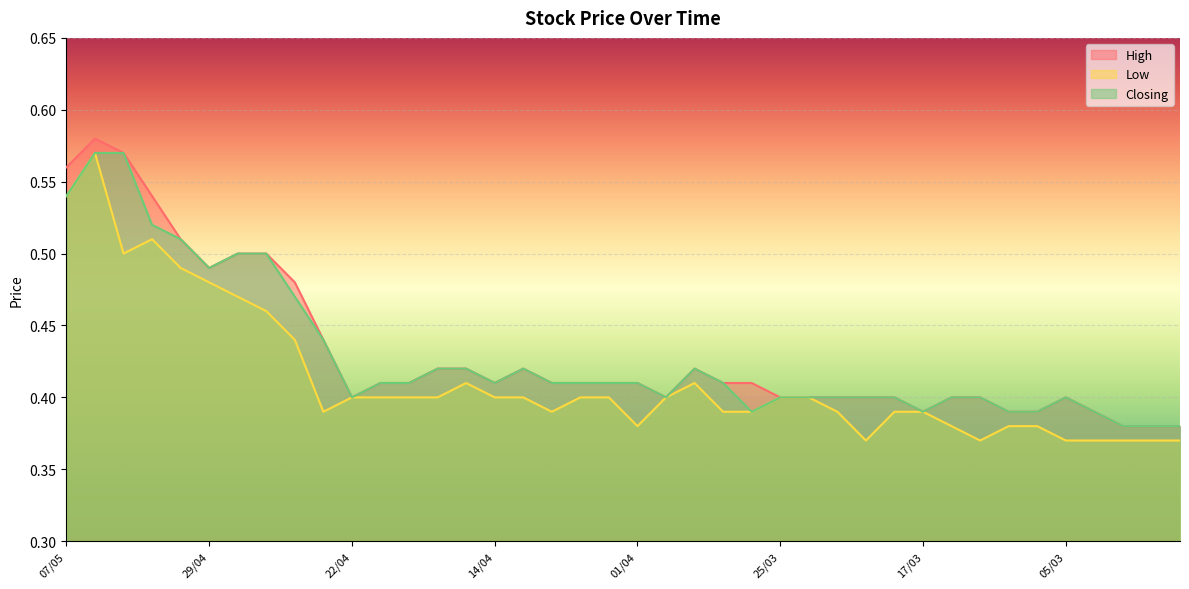

At 28/04, list the series in order from largest to smallest.

High, Closing, Low